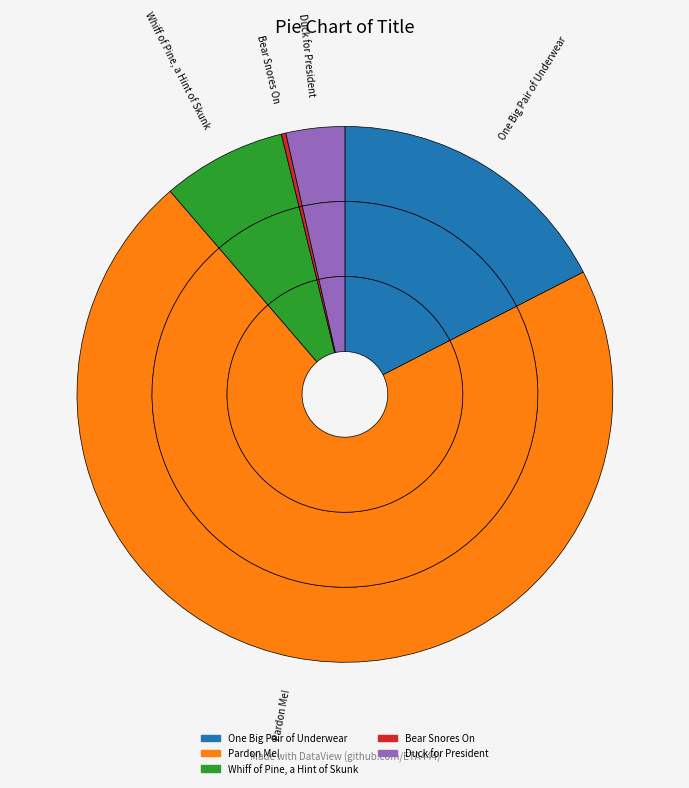

Rank the categories by value from highest to lowest.

Pardon Me!, One Big Pair of Underwear, Whiff of Pine, a Hint of Skunk, Duck for President, Bear Snores On